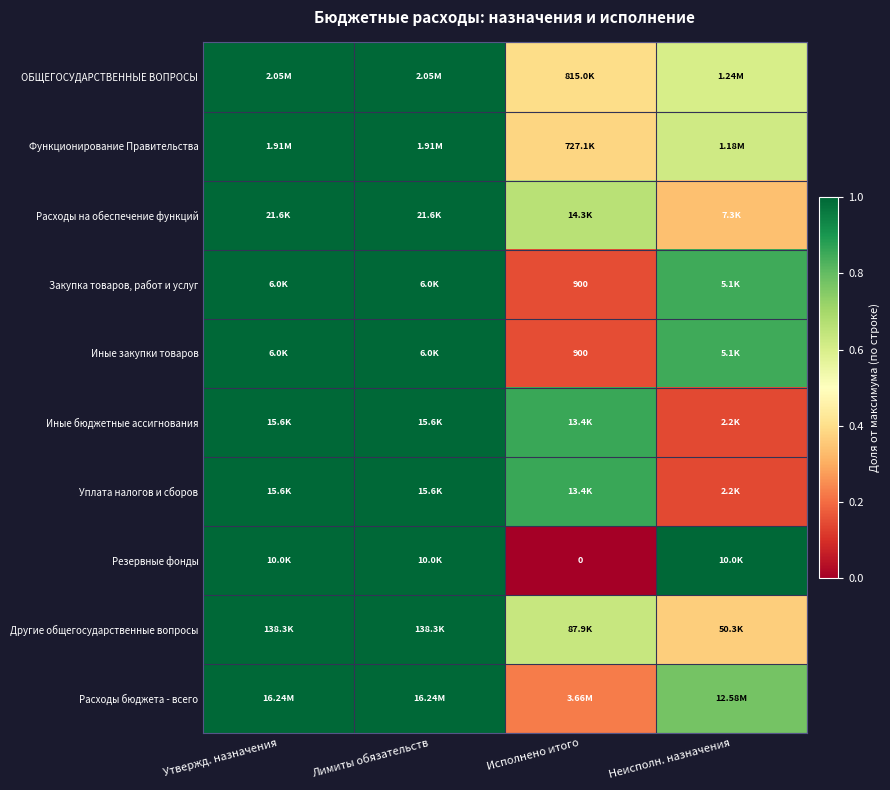

At which category does the chart reach its minimum across all series?

Исполнено итого